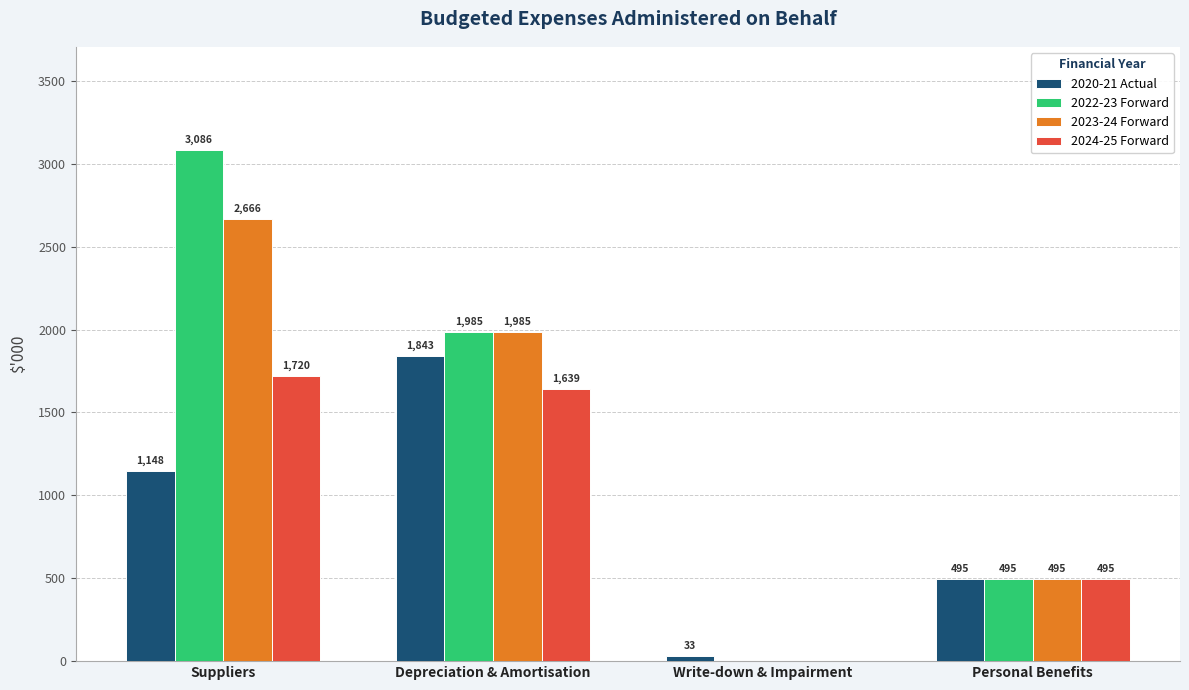

Which series has the largest total across all categories?

2022-23 Forward